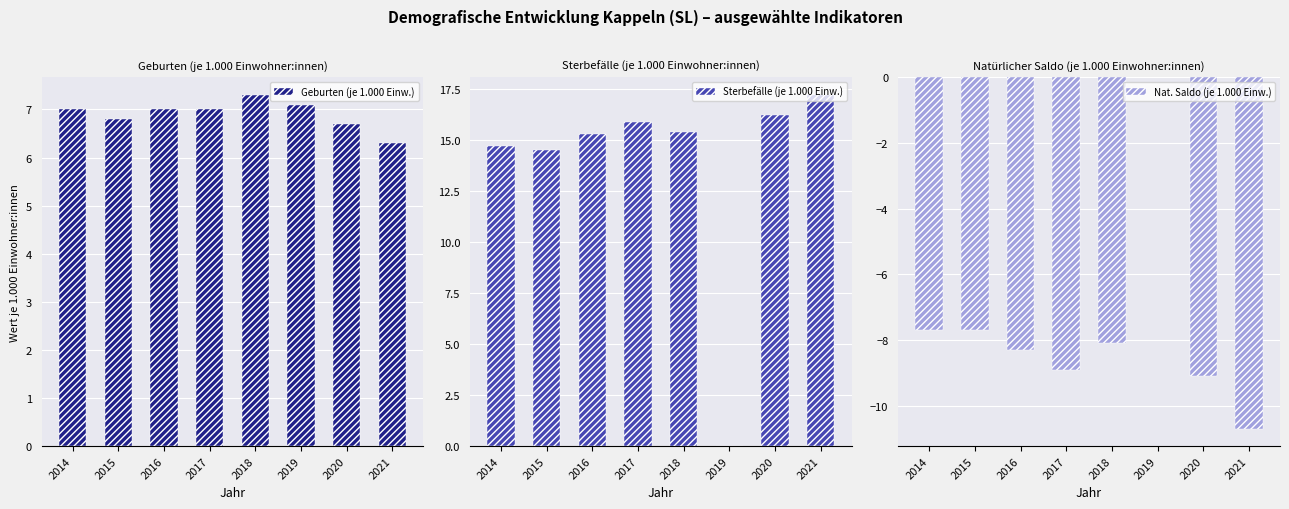

Which category has the highest value across all series?

2021